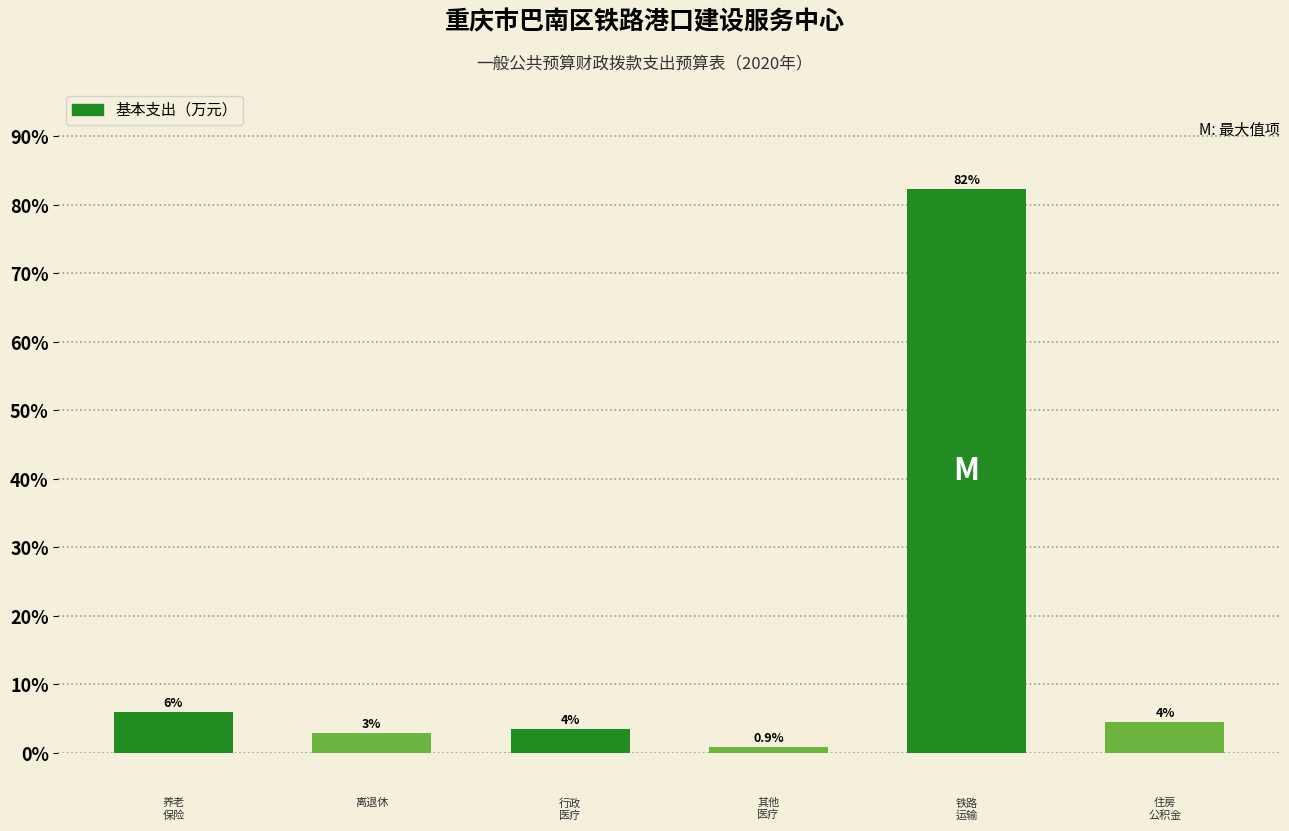

List the labels in order of value, largest first.

4, 0, 5, 2, 1, 3